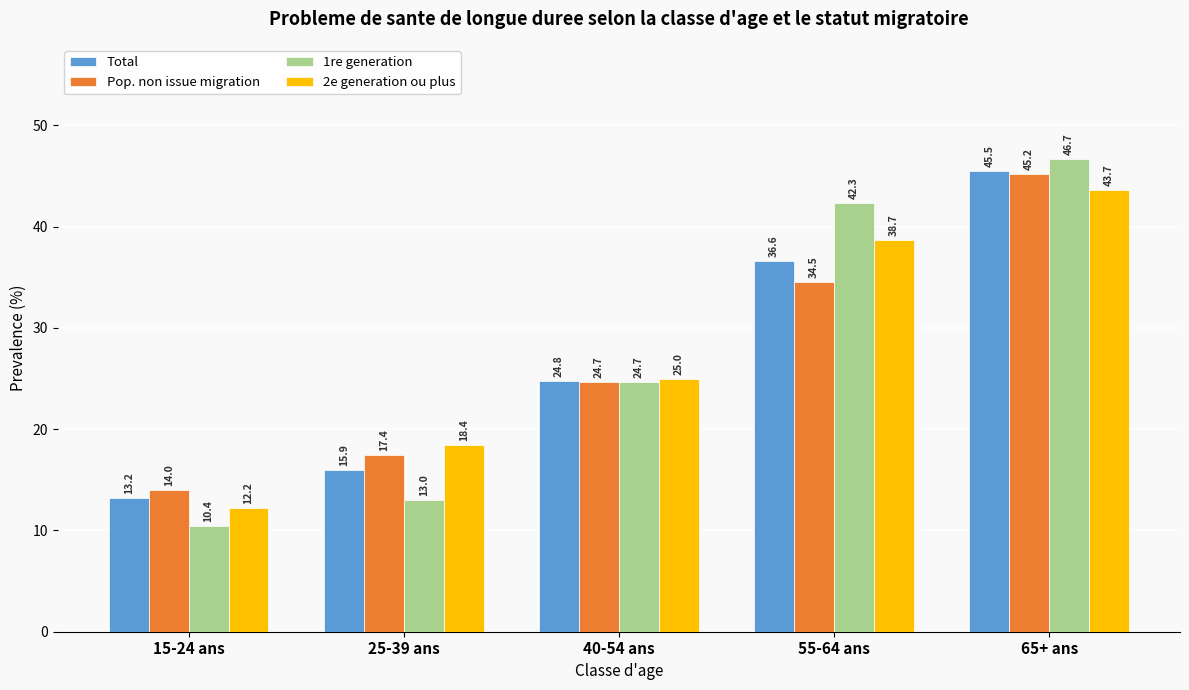

Rank the series by their maximum value, from lowest to highest.

2e generation ou plus, Pop. non issue migration, Total, 1re generation